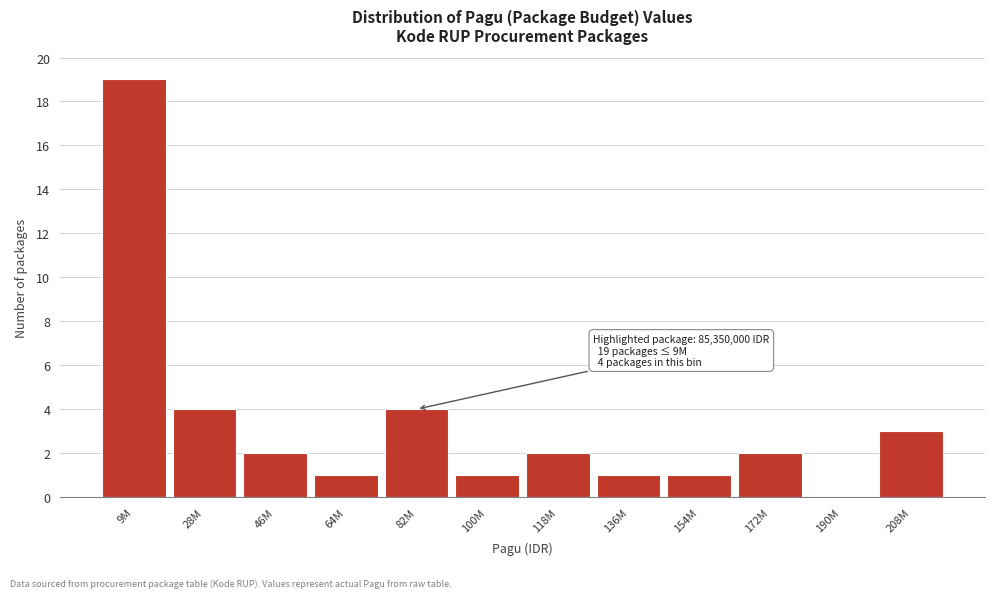

Reading left to right, extract all data points from this chart.

9M=19	28M=4	46M=2	64M=1	82M=4	100M=1	118M=2	136M=1	154M=1	172M=2	190M=0	208M=3